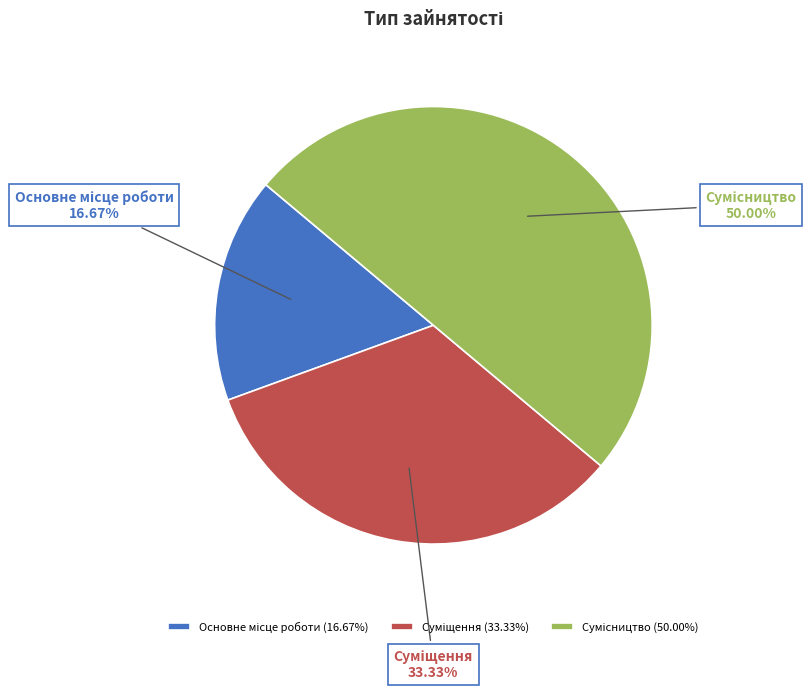

Does any single category account for the majority?

No